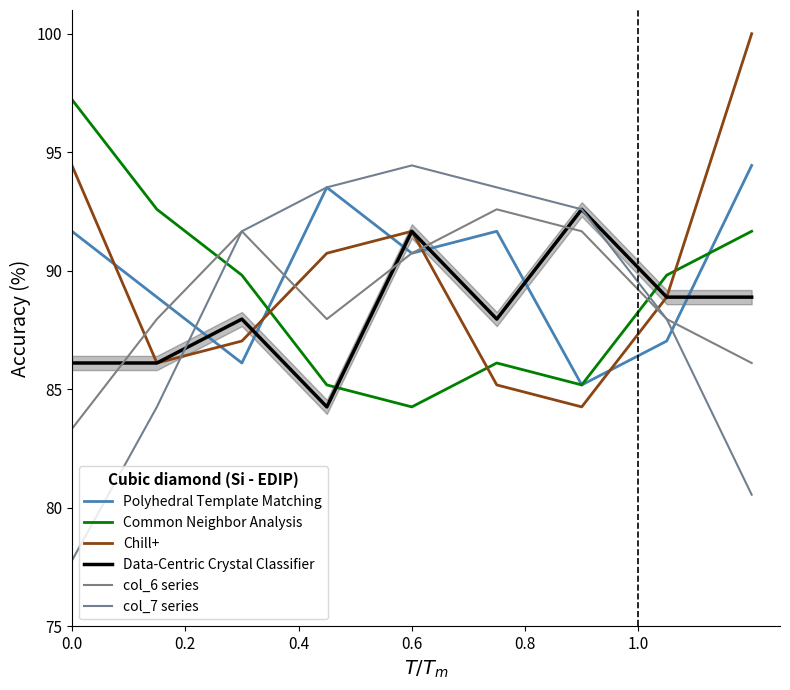

Which series has the largest total across all categories?

Polyhedral Template Matching